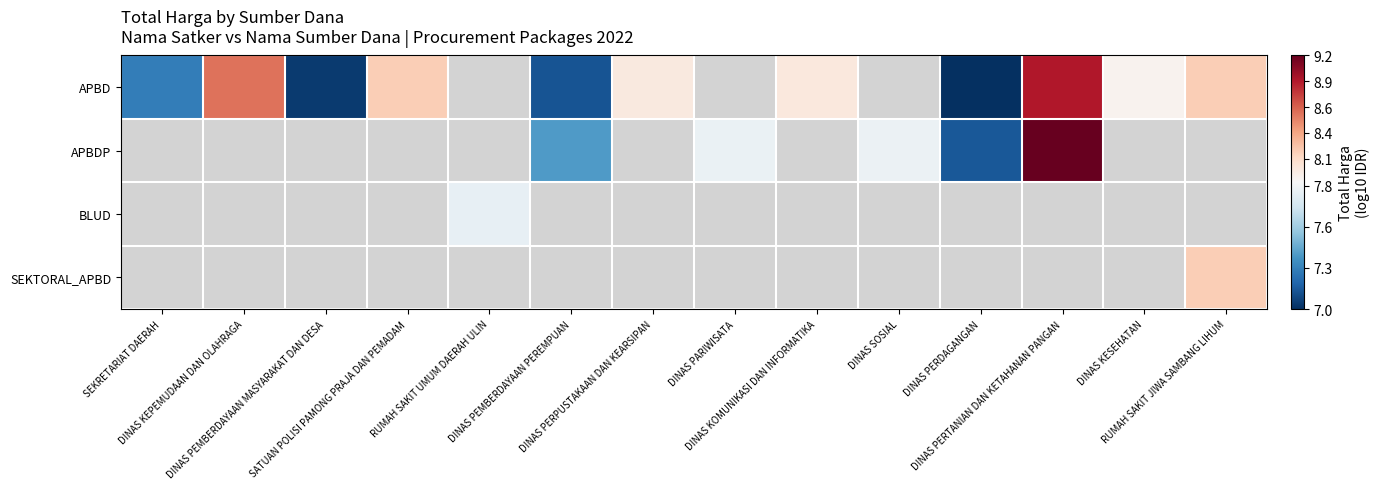

What is the difference between the highest and lowest values at DINAS PEMBERDAYAAN PEREMPUAN?

0.2